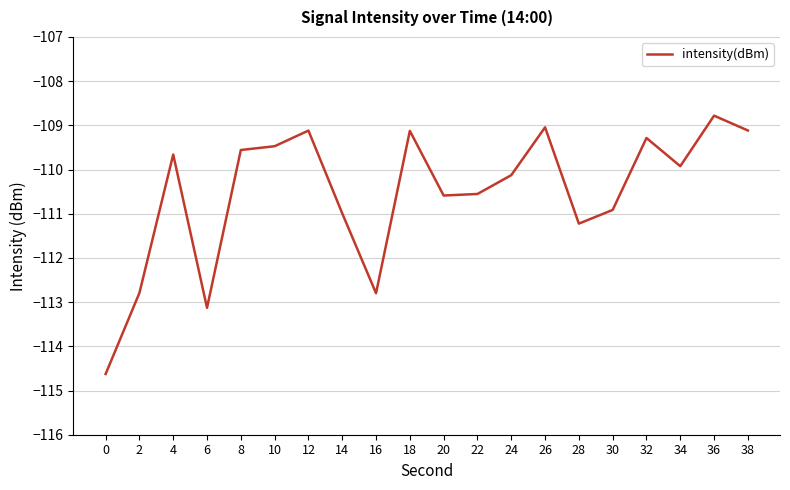

What value does the data have at 12?

-109.1